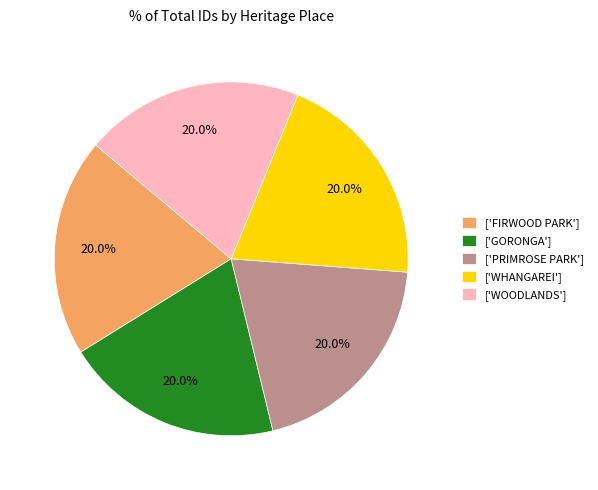

Combined, do ['GORONGA'] and ['WOODLANDS'] account for over 50%?

No